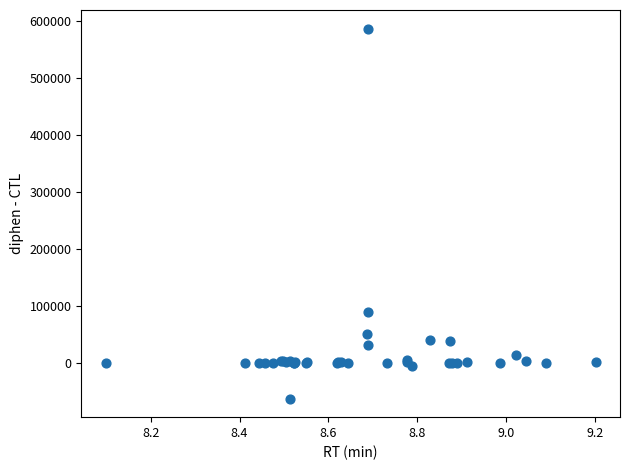

What Y value in the scatter plot is closest to 261762?

89218.0